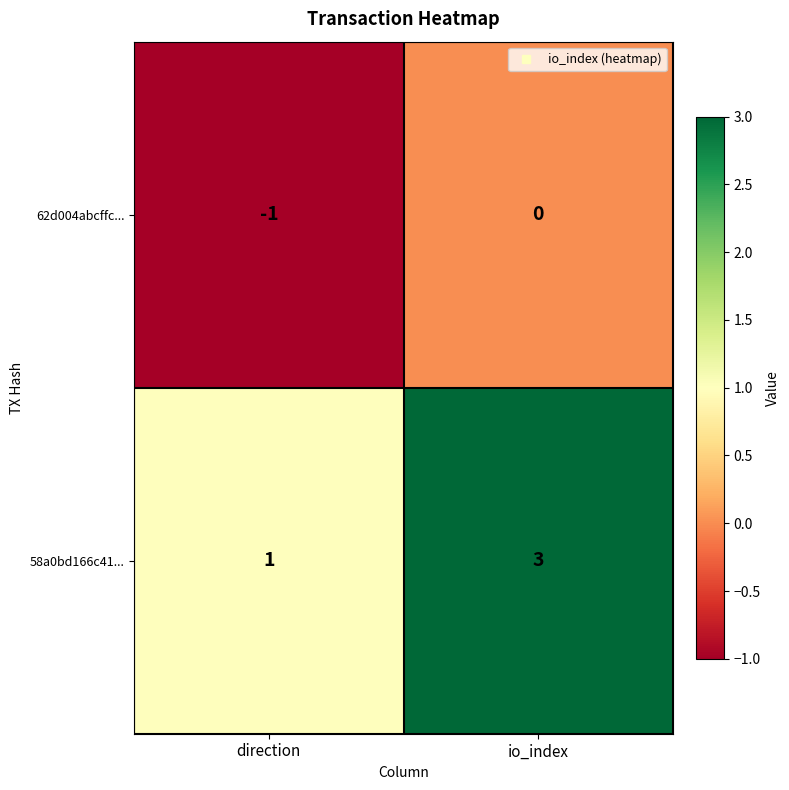

List the series in order of their peak value, lowest first.

62d004abcffc..., 58a0bd166c41...